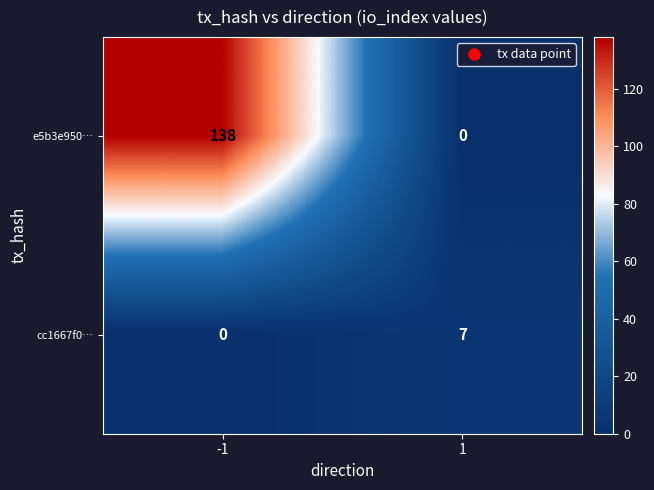

What is the greatest value displayed?

138